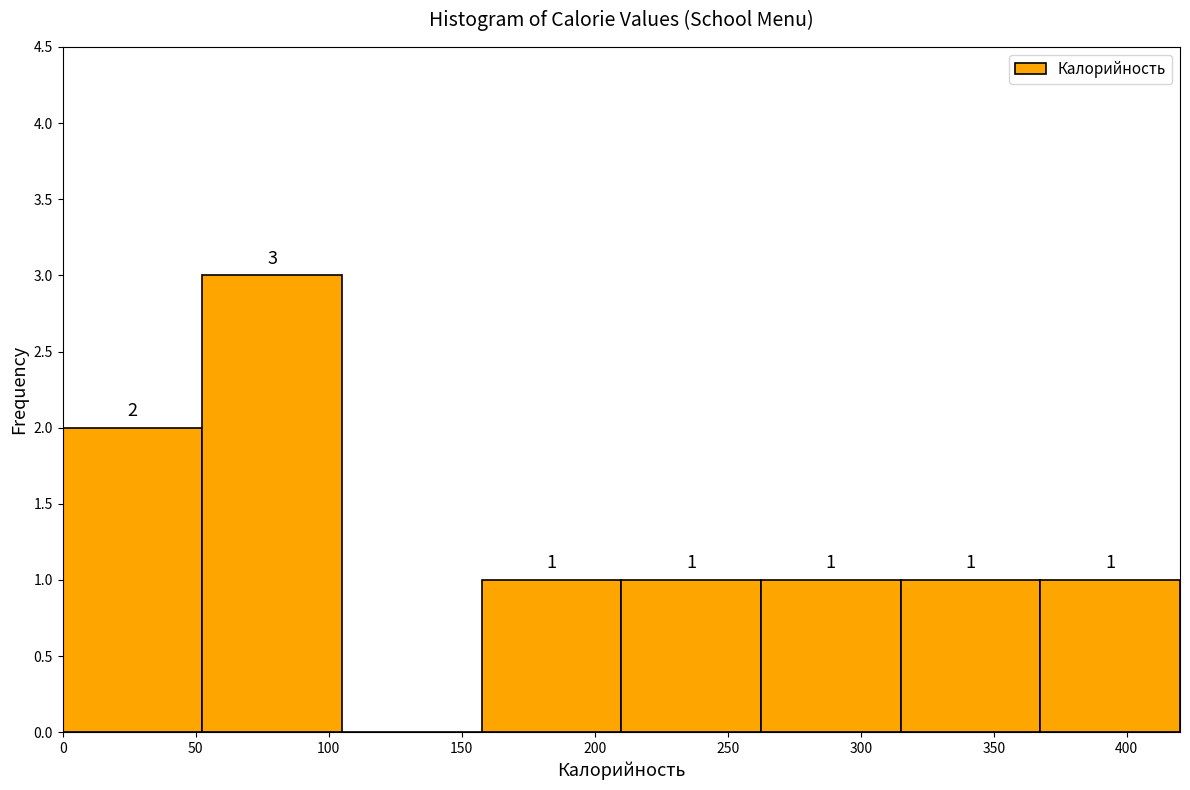

Over which range of the x-axis is the bar tallest?

52.5 to 105.0